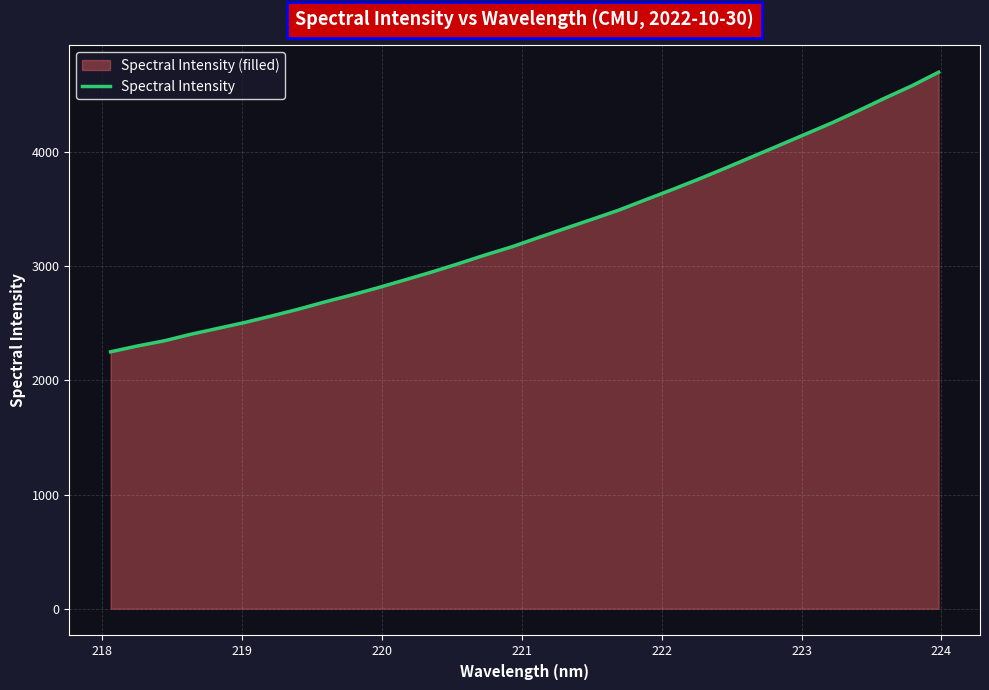

True or false: there are more than 1 points higher than both neighbors.

False